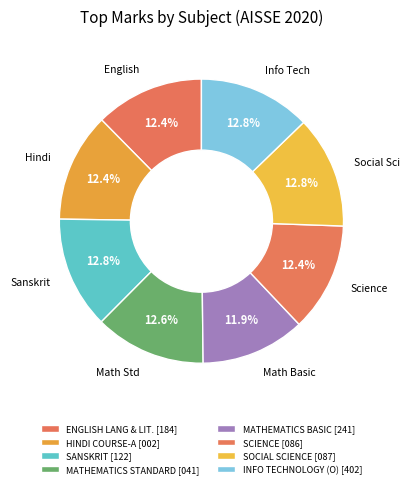

True or false: SOCIAL SCIENCE [087] accounts for 22% of the total.

False